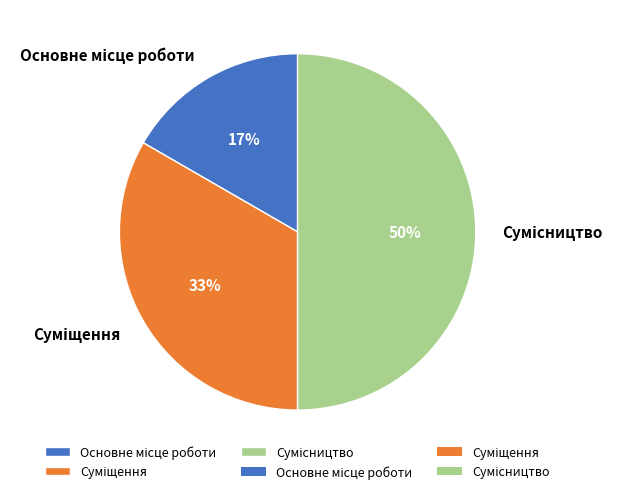

To the nearest percent, what is the difference between the largest and smallest slice percentages?

33%